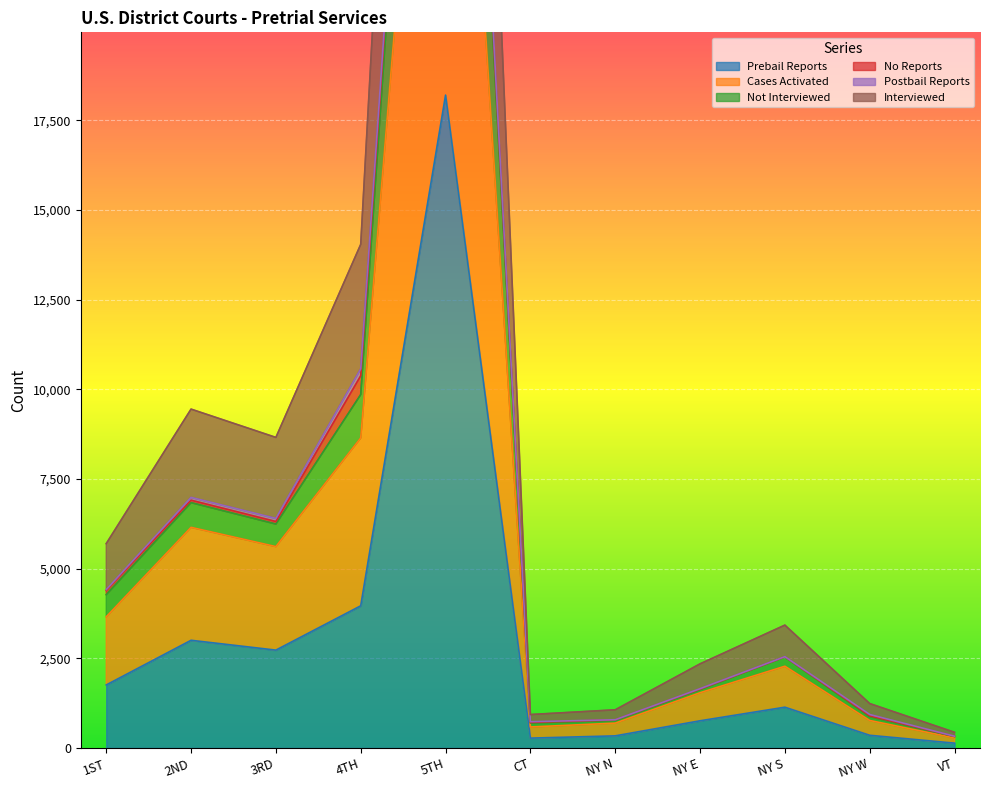

True or false: Cases Activated and Not Interviewed cross at least once.

False